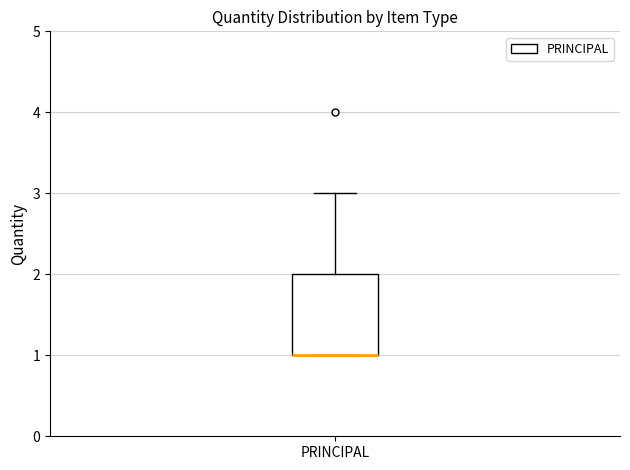

Transcribe this box plot: give where the median line is, the range the box spans, and where the two whiskers end, as read against the y-axis. The values are not printed on the chart, so give them approximately, as read against the axis.

median 1 (drawn on the box's lower edge), box 1 to 2, whiskers 1 to 3